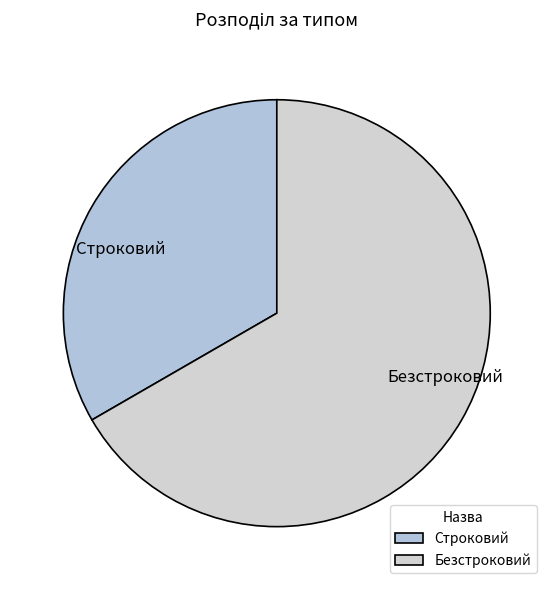

What is the smallest slice in the pie chart?

Строковий